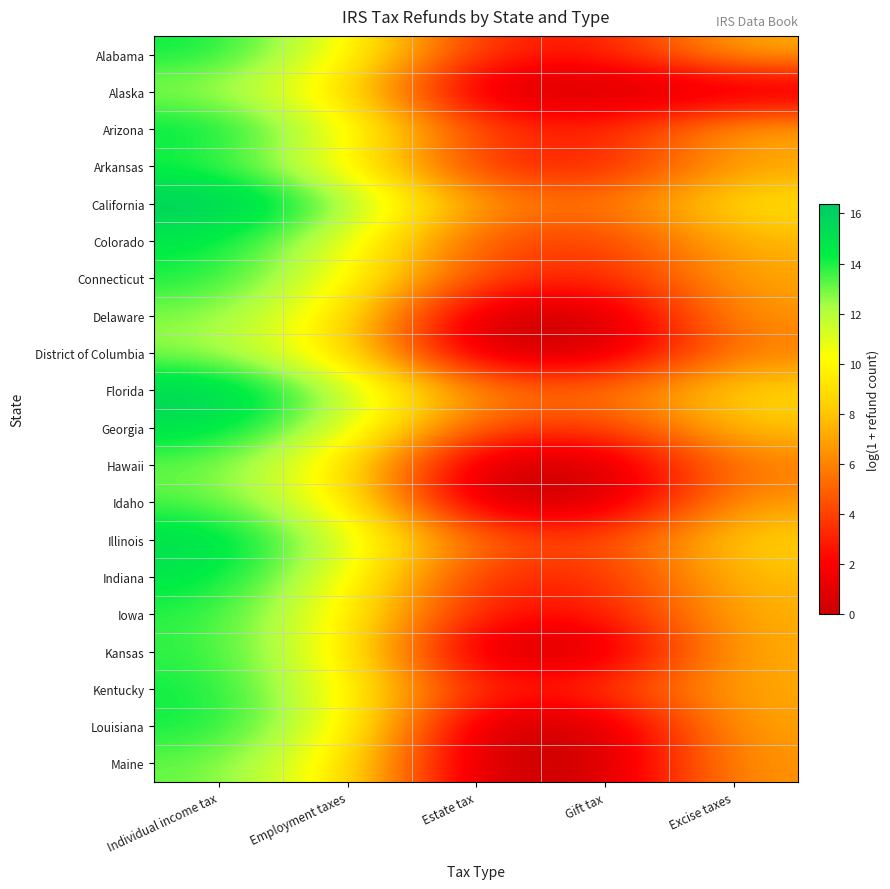

Which has a higher value, Estate tax or Gift tax?

Estate tax